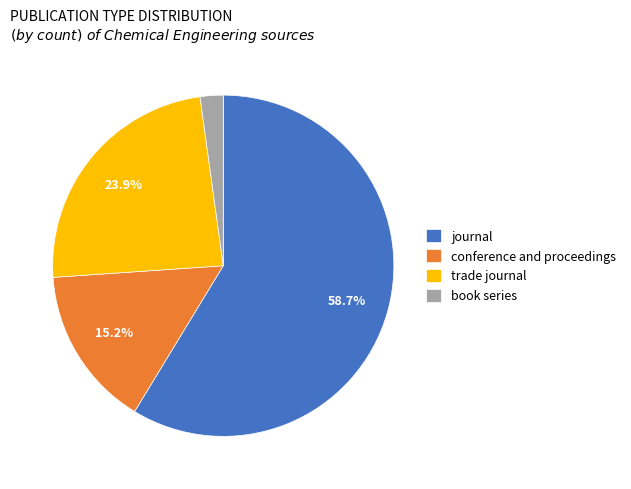

Rank the categories by value from lowest to highest.

book series, conference and proceedings, trade journal, journal